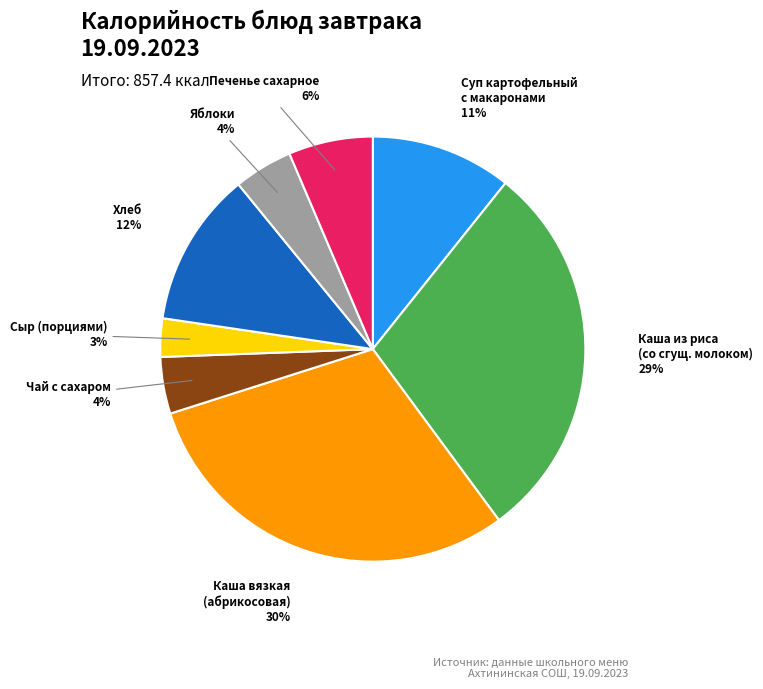

Is there a majority slice in this chart?

No